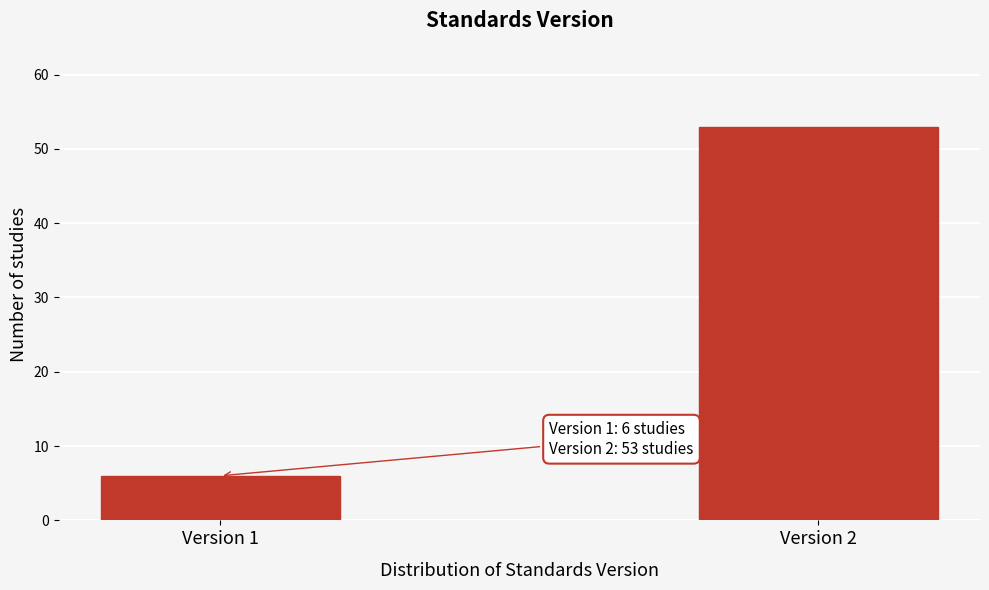

Reading left to right, transcribe all the data shown in this chart.

6	53